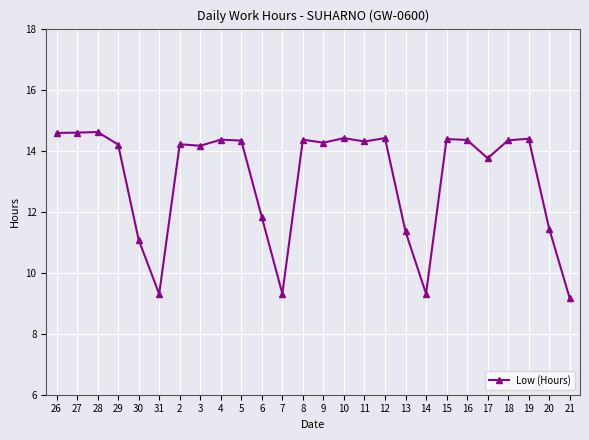

Where does the data first go above 14?

26